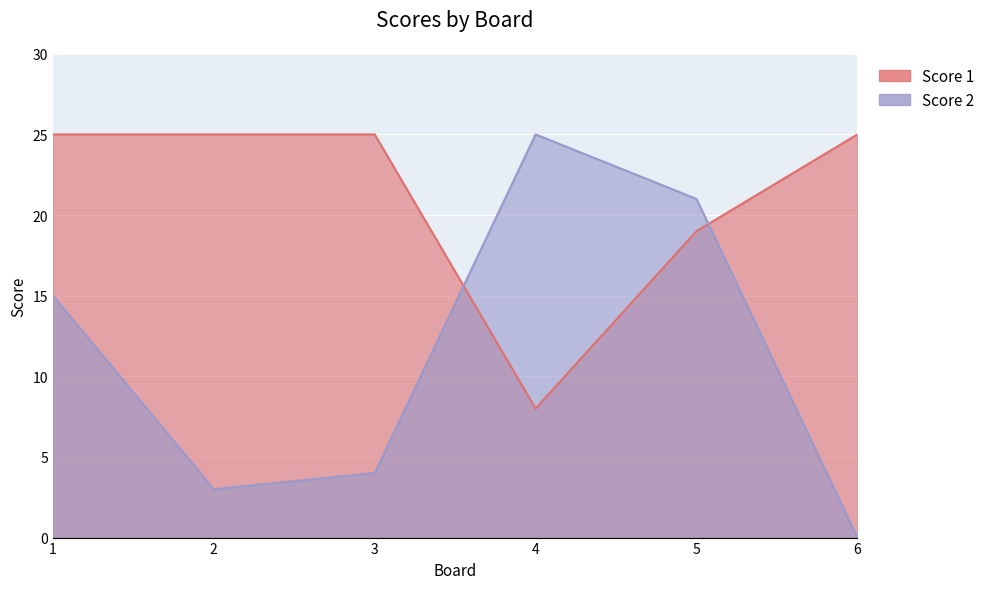

What is the sum of all Score 1 values?

127